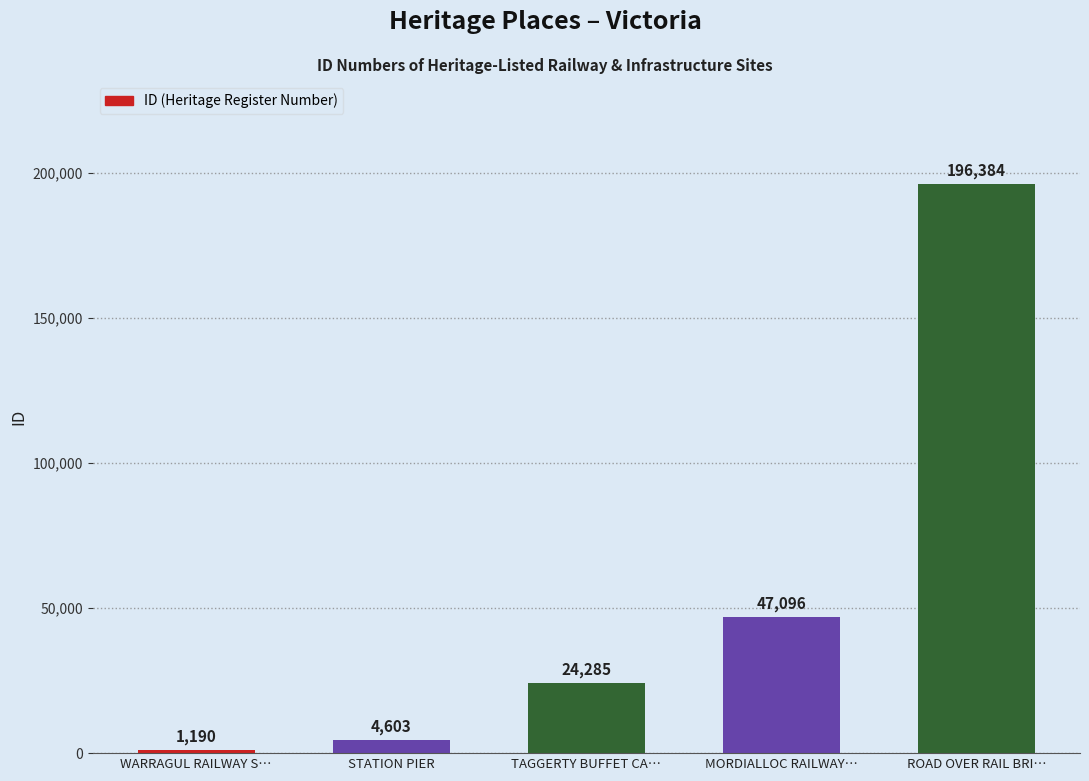

How many series are shown in this chart?

1